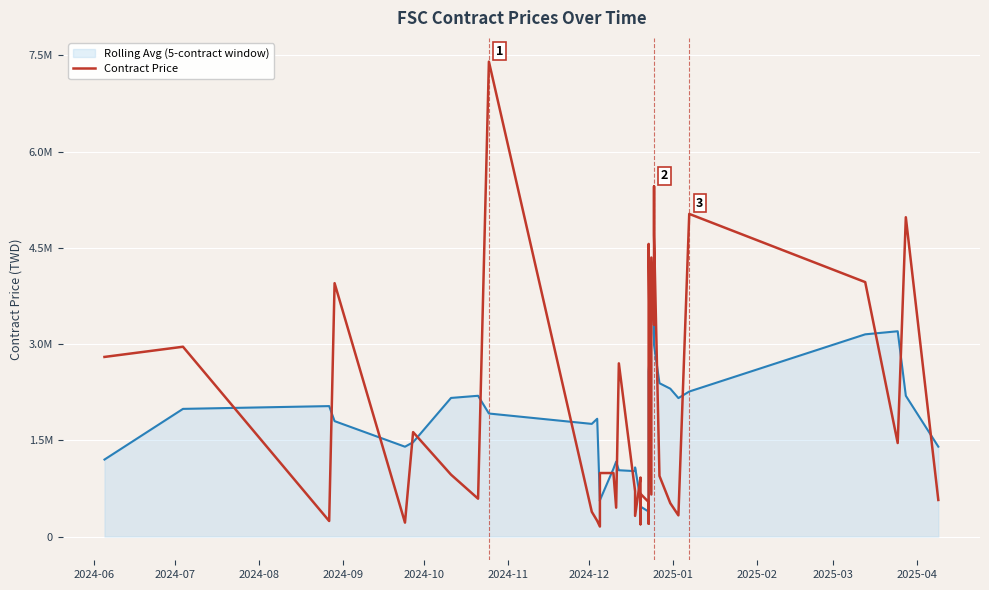

How many intersections are there between Rolling Avg (5-contract window) and Contract Price?

25